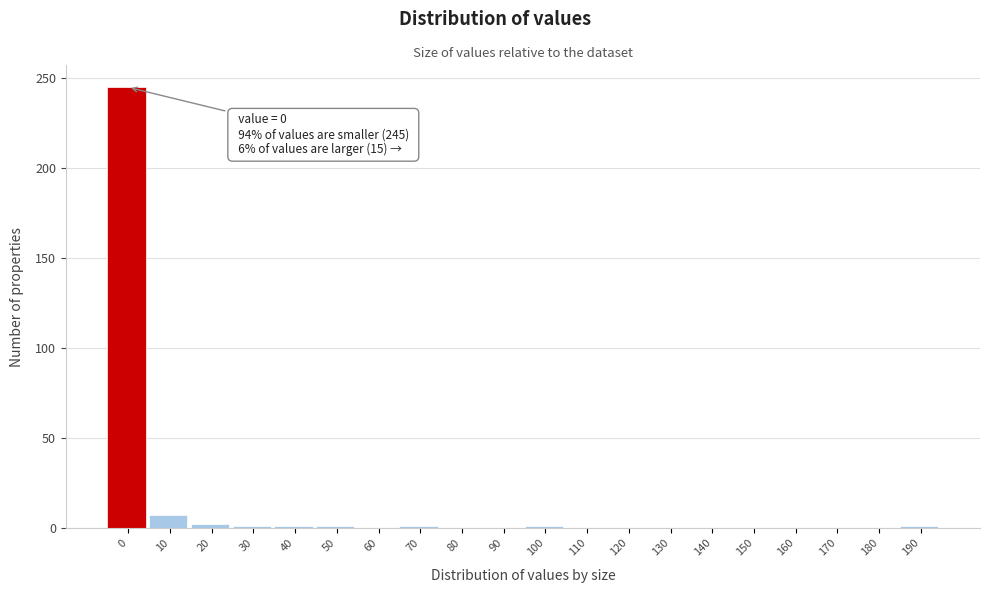

What is the greatest value displayed?

245